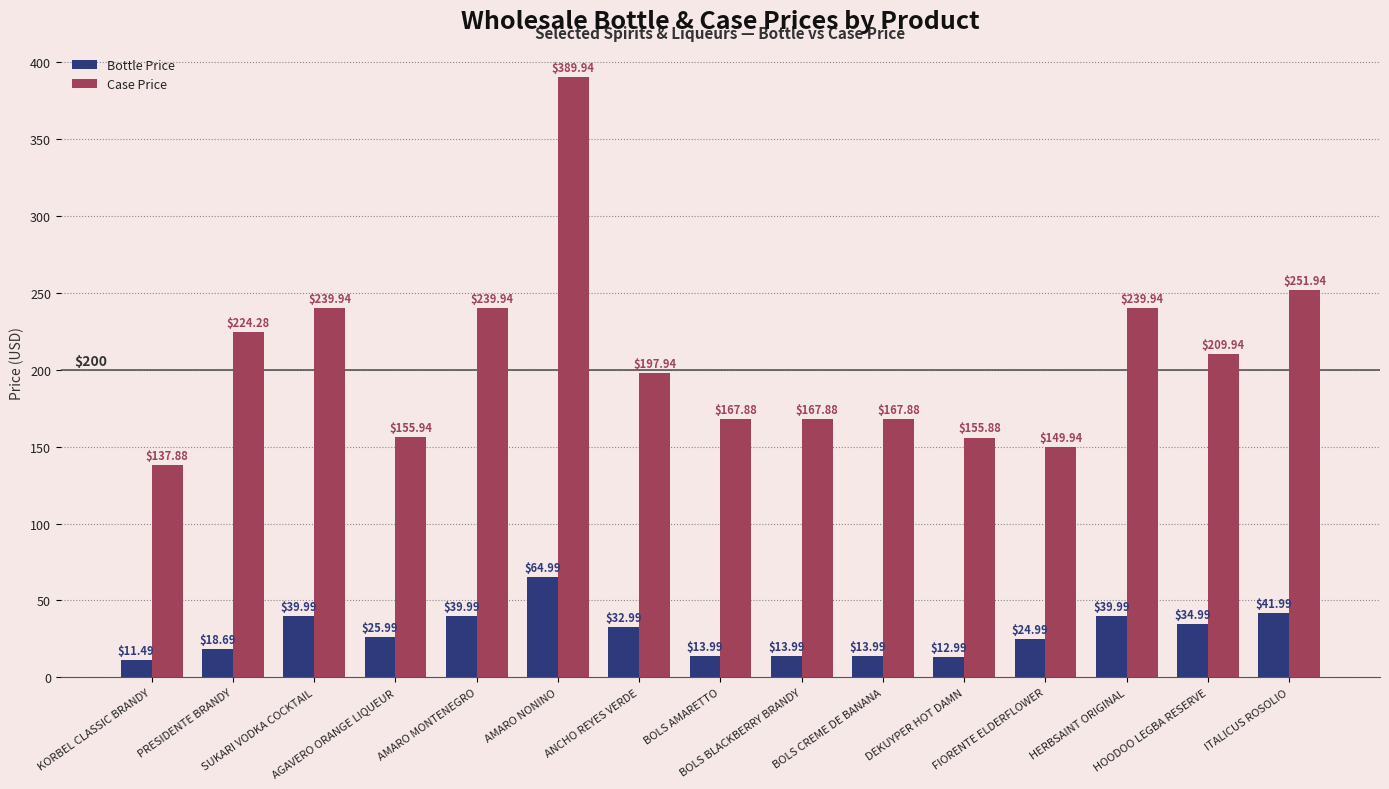

List the series in order of their overall mean, highest first.

Case Price, Bottle Price